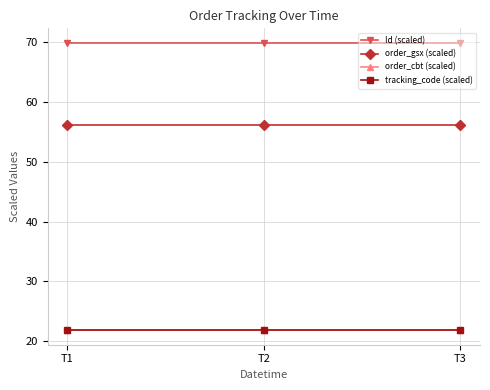

Reading right to left, extract all data points from this chart.

Id (scaled): T3=69.9	T2=69.9	T1=69.9
order_gsx (scaled): T3=56.2	T2=56.2	T1=56.2
order_cbt (scaled): T3=21.8	T2=21.8	T1=21.8
tracking_code (scaled): T3=21.8	T2=21.8	T1=21.8